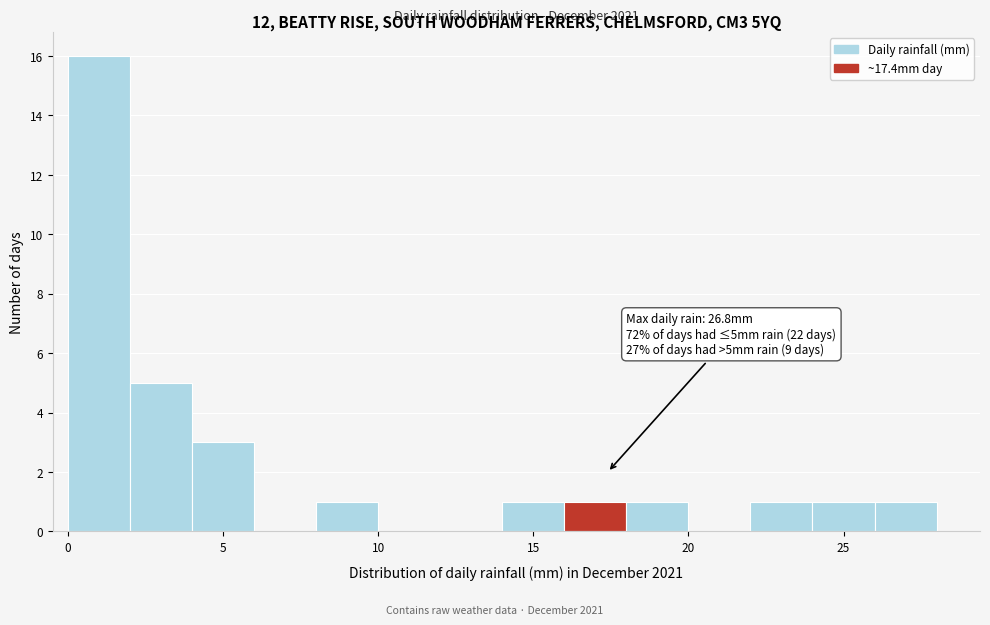

Which range on the x-axis has the tallest bar?

0 to 2